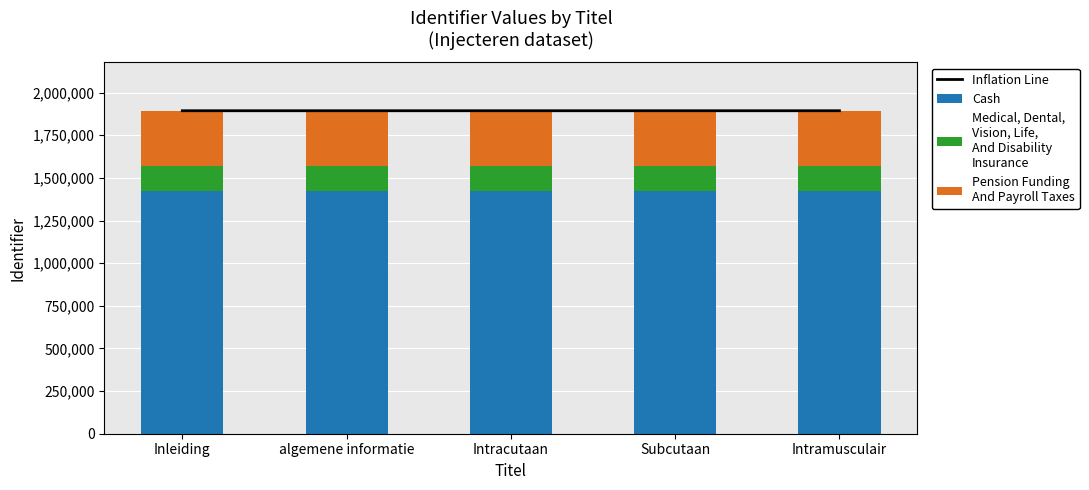

True or false: Medical, Dental,
Vision, Life,
And Disability
Insurance has a value of 272360.5 at Intramusculair.

False